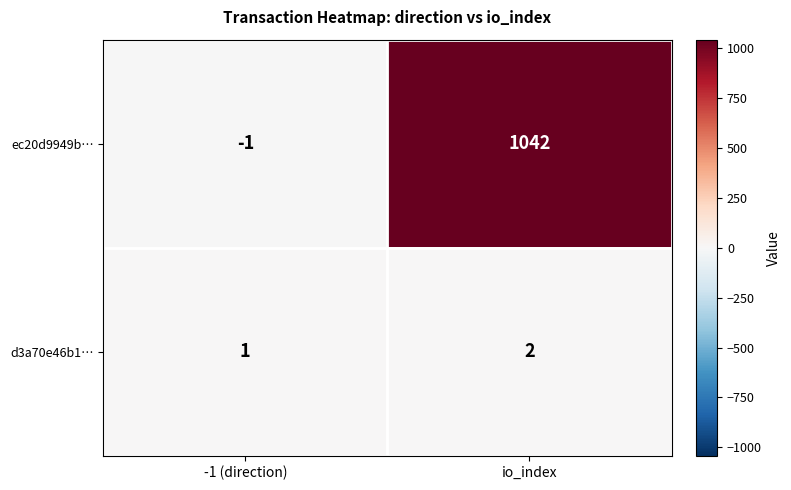

Reading left to right, list all the values displayed in this chart.

ec20d9949b…: -1	1042
d3a70e46b1…: 1	2